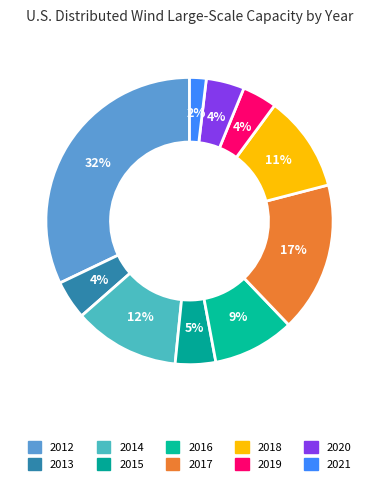

What is the smallest slice in the pie chart?

2021